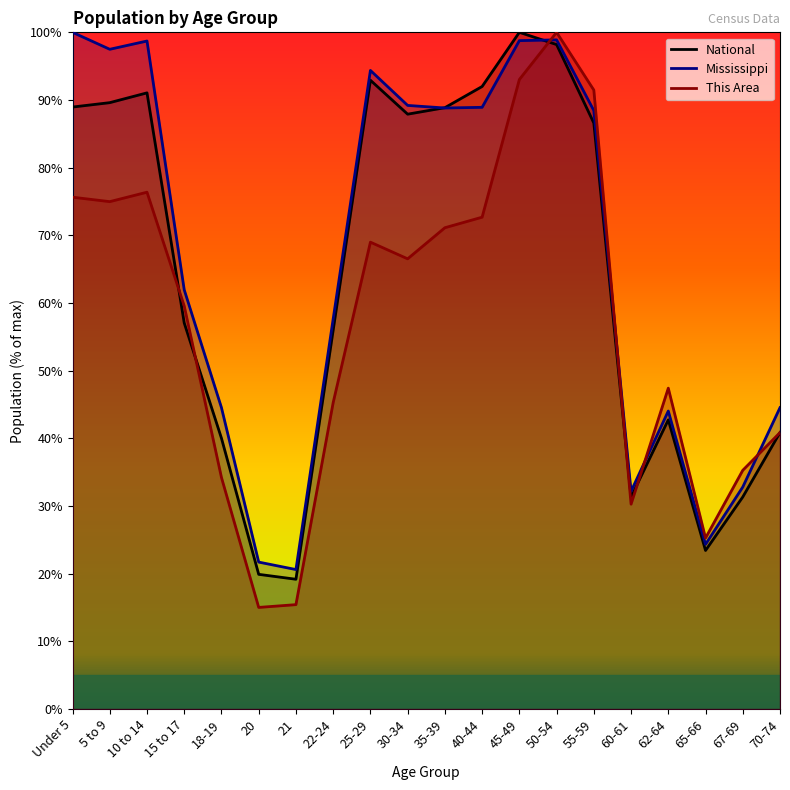

What are all the series names shown in the legend?

This Area, Mississippi, National